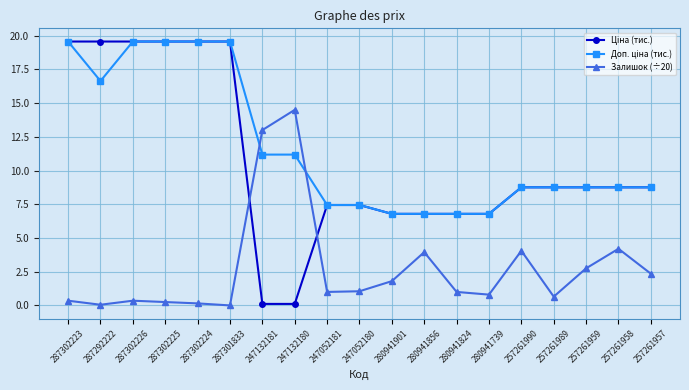

Where does the Залишок (÷20) series first go above 1?

247132181